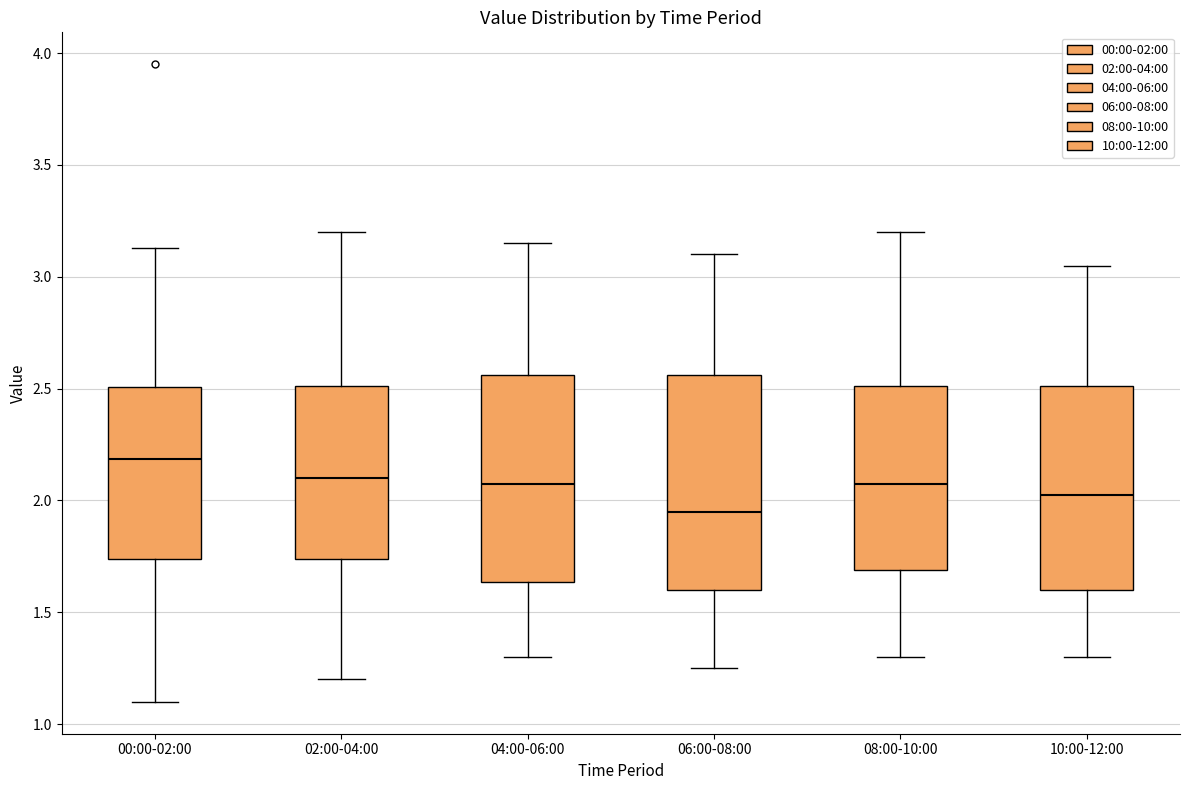

Reading left to right, read every box against the y-axis: the position of its median line, the range the box covers, and the ends of its whiskers. The values are not printed on the chart, so give them approximately, as read against the axis.

00:00-02:00: median 2.20, box 1.75 to 2.50, whiskers 1.10 to 3.15
02:00-04:00: median 2.10, box 1.75 to 2.50, whiskers 1.20 to 3.20
04:00-06:00: median 2.10, box 1.65 to 2.55, whiskers 1.30 to 3.15
06:00-08:00: median 1.95, box 1.60 to 2.55, whiskers 1.25 to 3.10
08:00-10:00: median 2.10, box 1.70 to 2.50, whiskers 1.30 to 3.20
10:00-12:00: median 2.05, box 1.60 to 2.50, whiskers 1.30 to 3.05